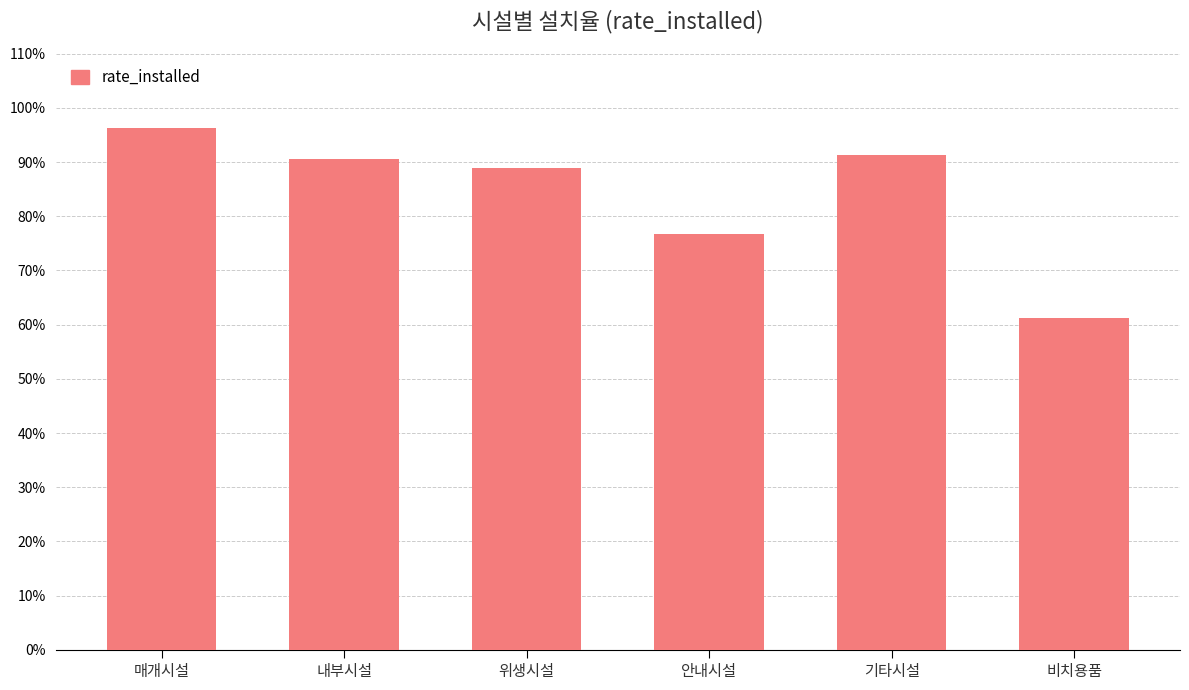

Which has a higher value, 위생시설 or 안내시설?

위생시설